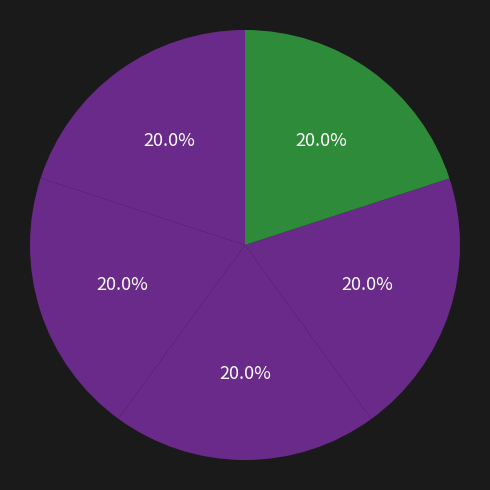

How many segments does this pie chart have?

5